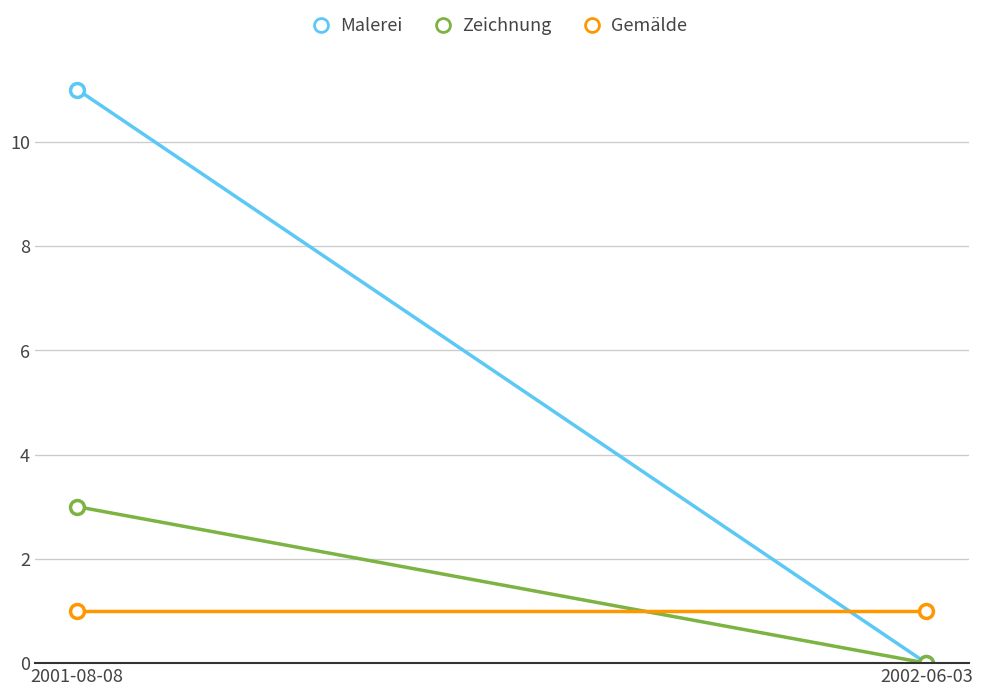

Is it true that Gemälde equals 1 at 2002-06-03?

False